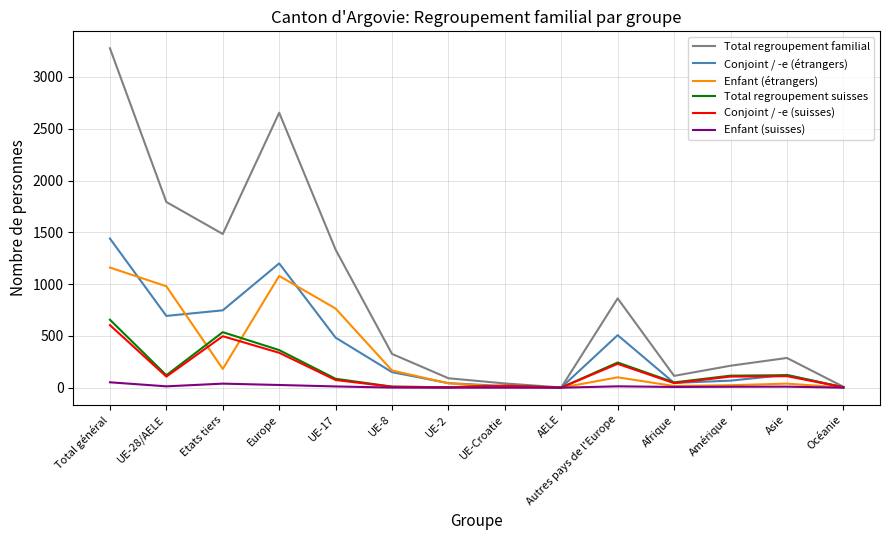

Which series has the largest range (max minus min)?

Total regroupement familial